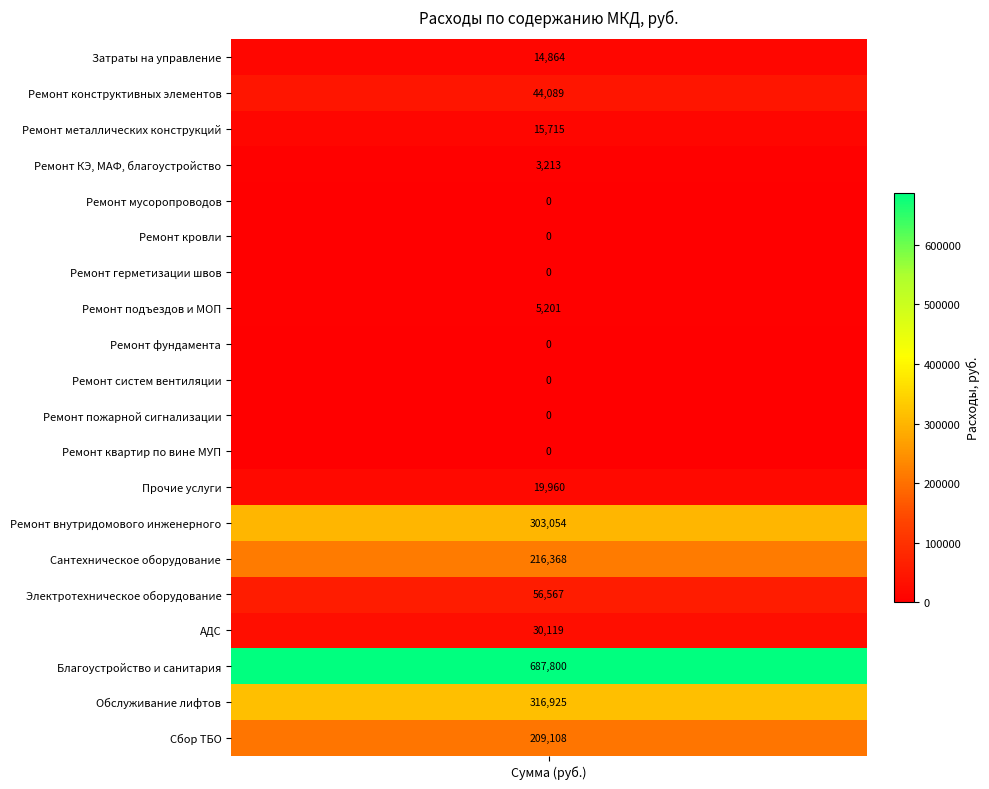

Reading right to left, list all the values displayed in this chart.

5.=209107.7	4.=316924.8	3.=687799.6	2.15.=30119.1	2.14.=56567.4	2.13.=216367.7	2.12.=303054.1	2.11.=19959.9	2.10.=0.0	2.9.=0.0	2.8.=0.0	2.7.=0.0	2.6.=5200.6	2.5.=0.0	2.4.=0.0	2.3.=0.0	2.2.=3213.3	2.1.=15714.7	2.=44088.6	1.=14864.3